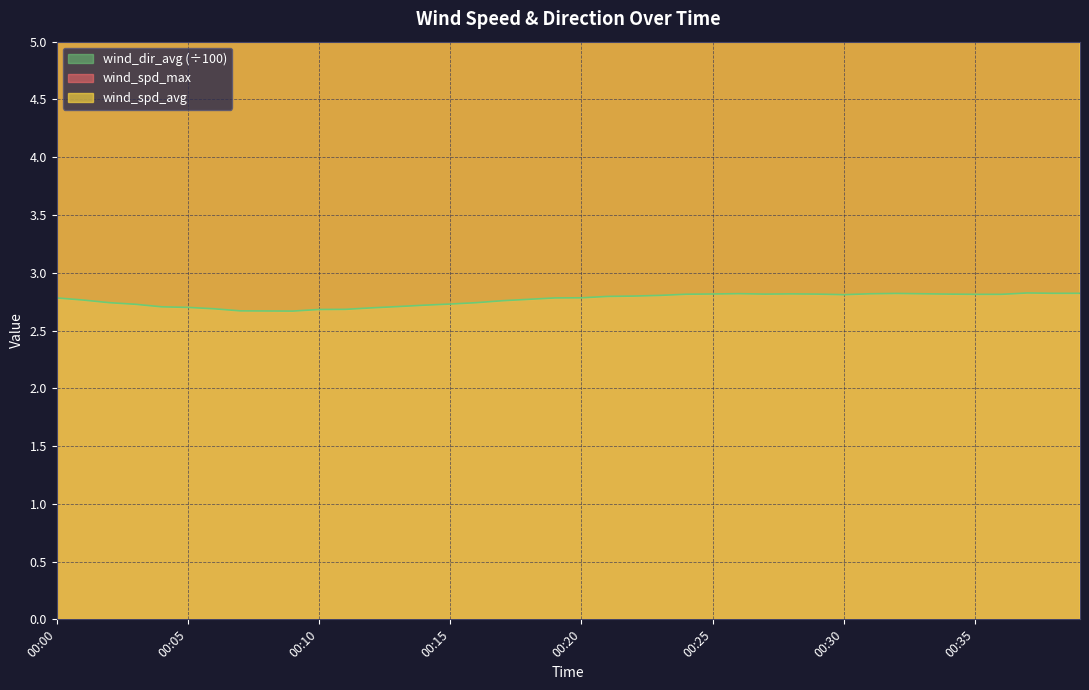

Which series changed the most between 00:25 and 00:39?

wind_spd_max